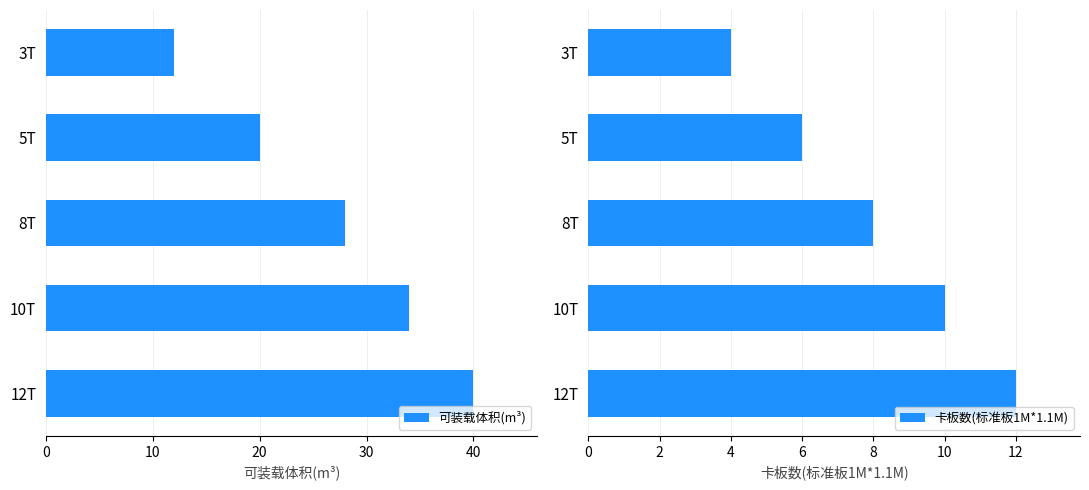

What is the difference between the second highest and second lowest values in the 可装载体积(m³) series?

14